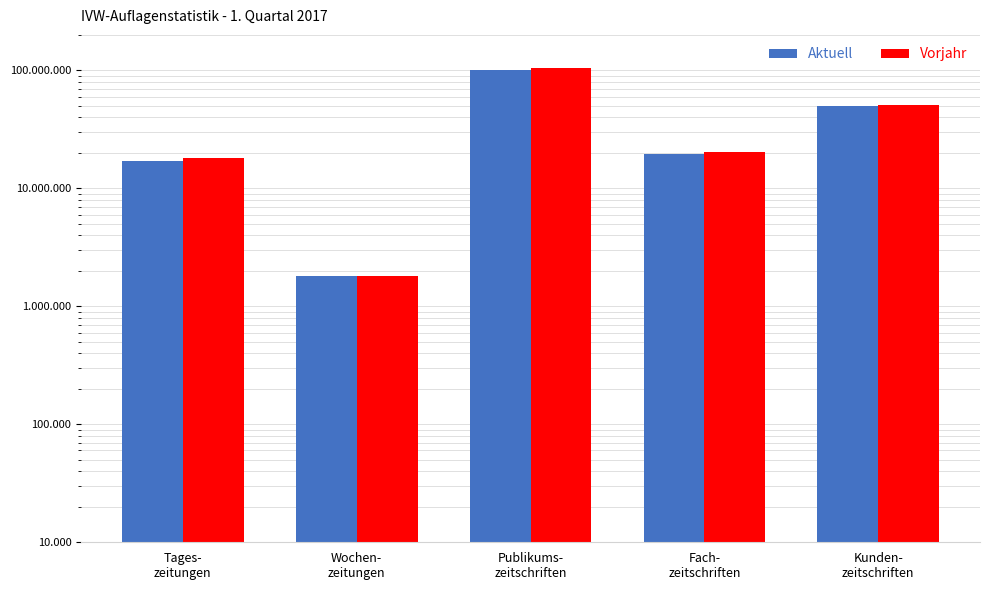

Between Wochen-
zeitungen and Fach-
zeitschriften, which series saw the biggest shift?

Vorjahr